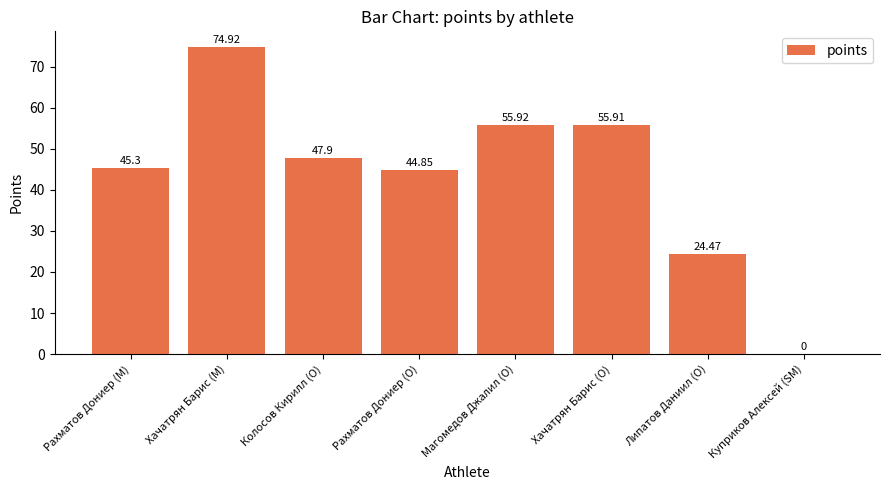

What is the greatest value displayed?

74.9